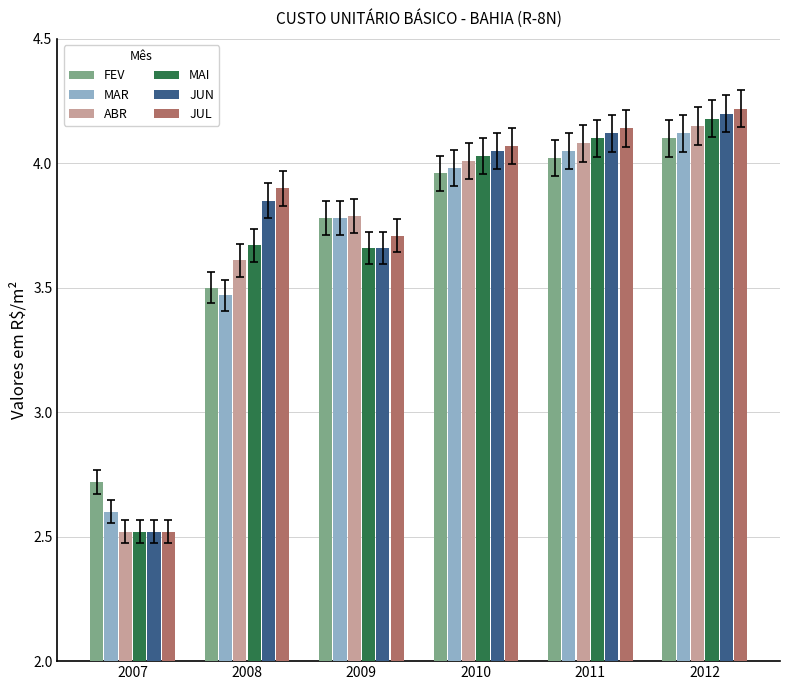

True or false: MAR has a value of 4.1 at 2012.

True